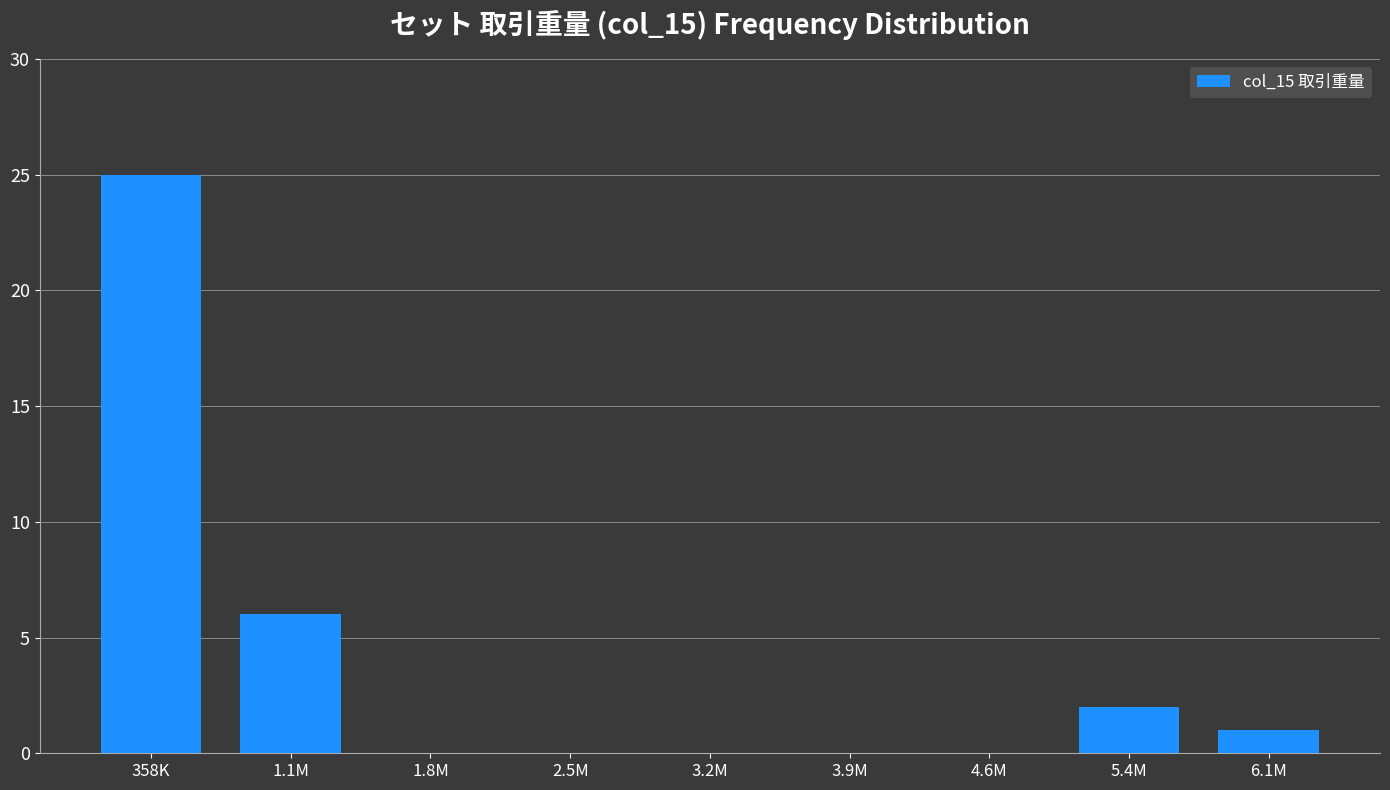

Reading left to right, list all the values displayed in this chart.

358K=25	1.1M=6	1.8M=0	2.5M=0	3.2M=0	3.9M=0	4.6M=0	5.4M=2	6.1M=1